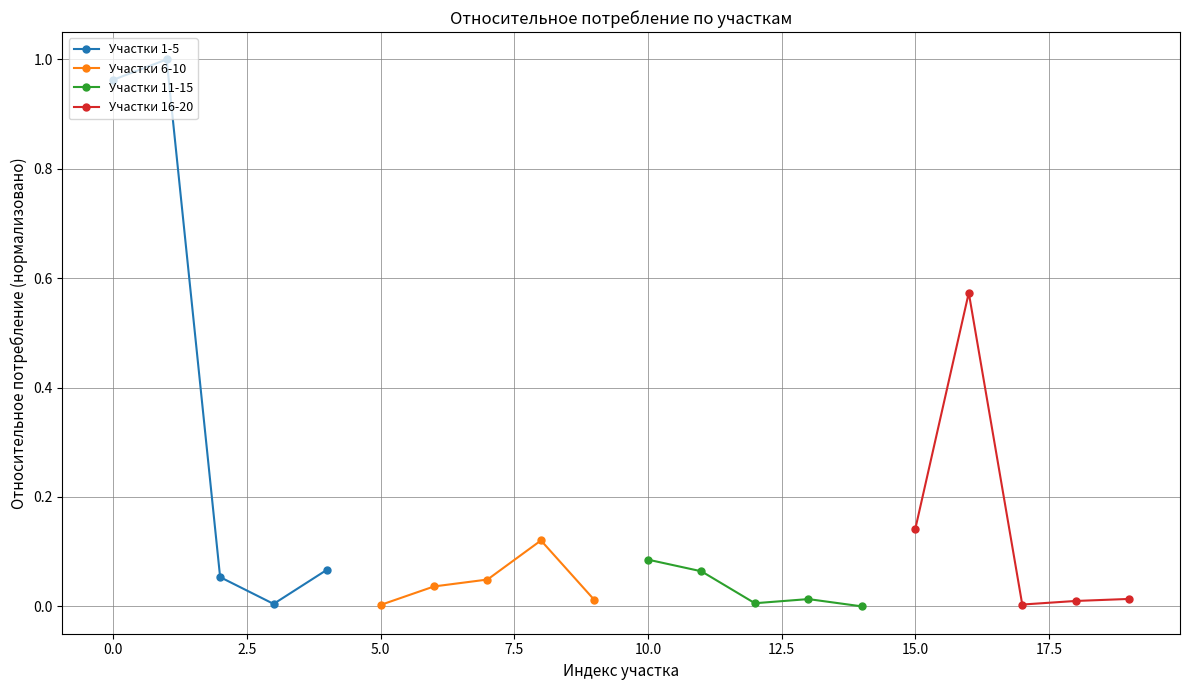

How many lines are shown in the chart?

4